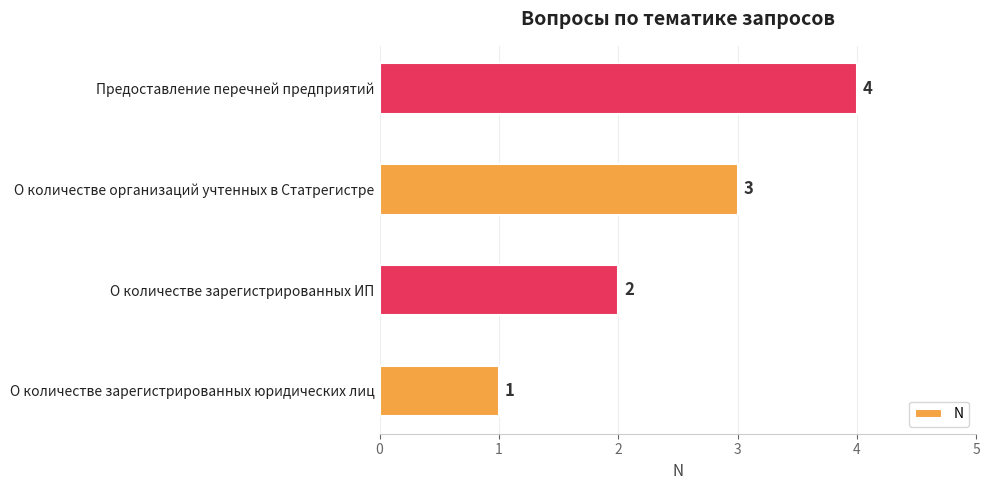

What is the change in value from О количестве зарегистрированных юридических лиц to О количестве зарегистрированных ИП?

+1